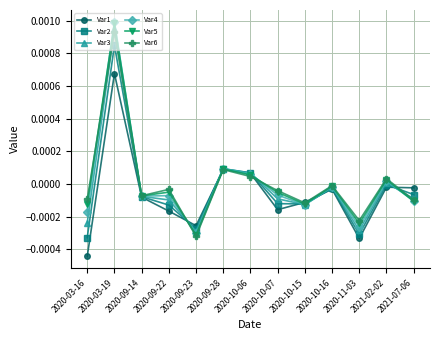

At which category is the sum across all series the highest?

2020-03-19